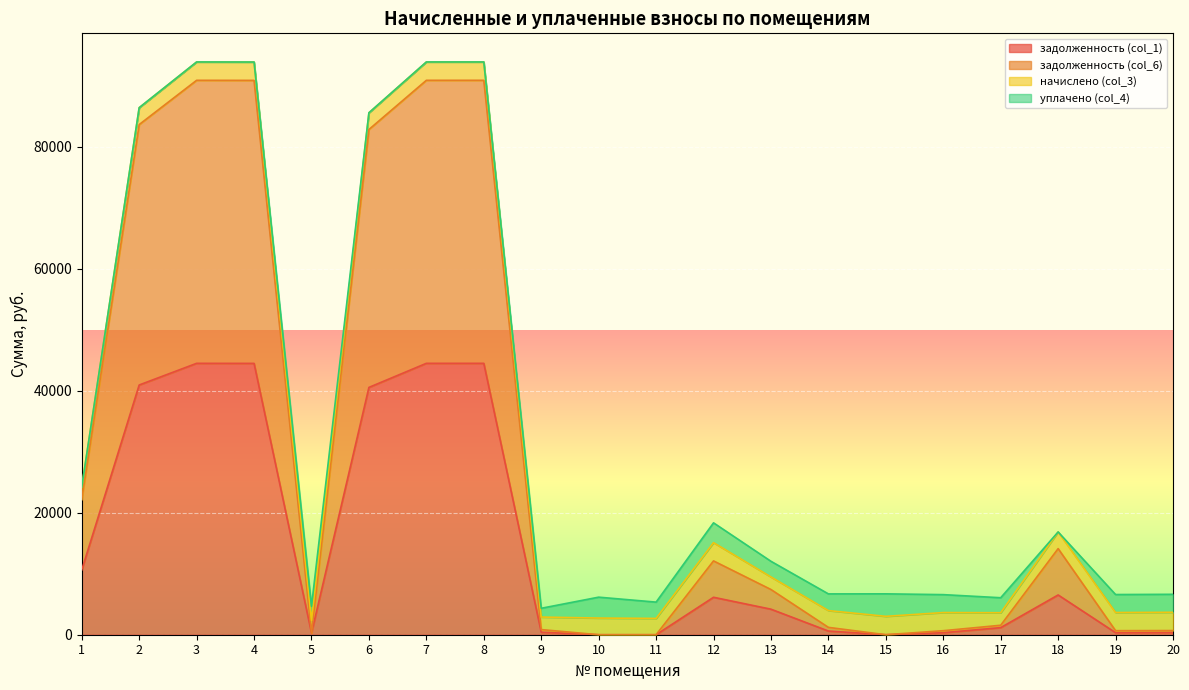

Does the chart display data point markers on the line(s)?

No